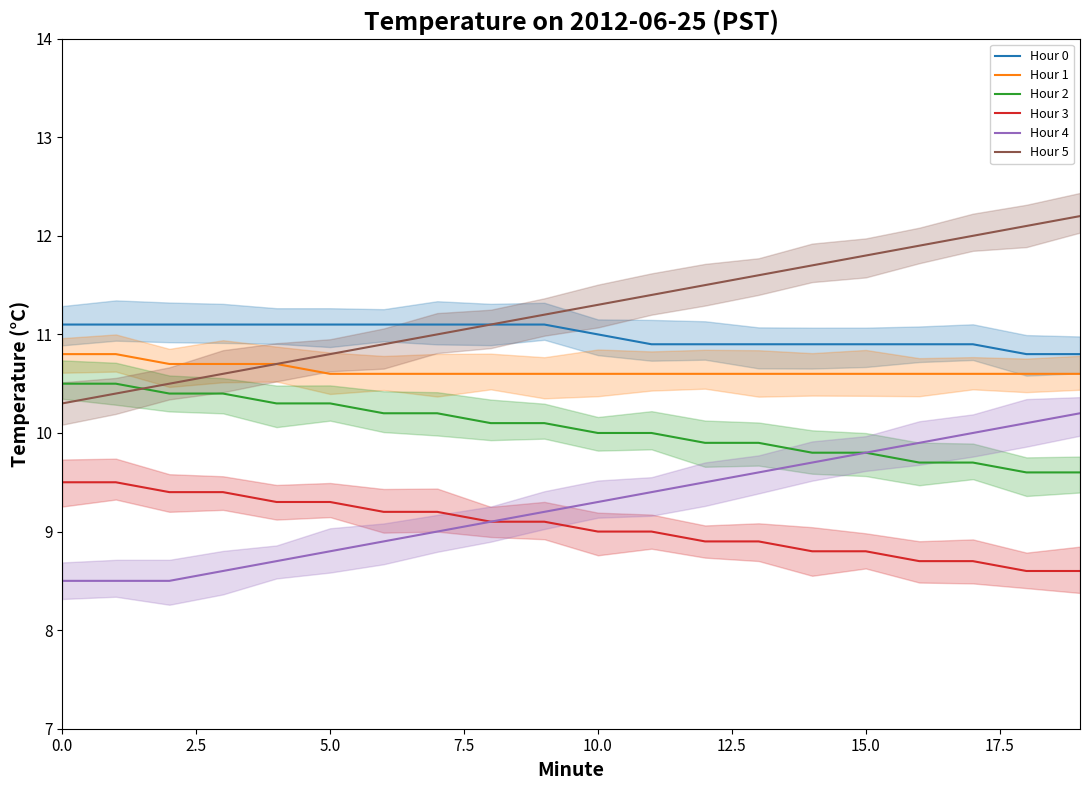

True or false: Hour 4 has a value of 2.4 at 0.0.

False